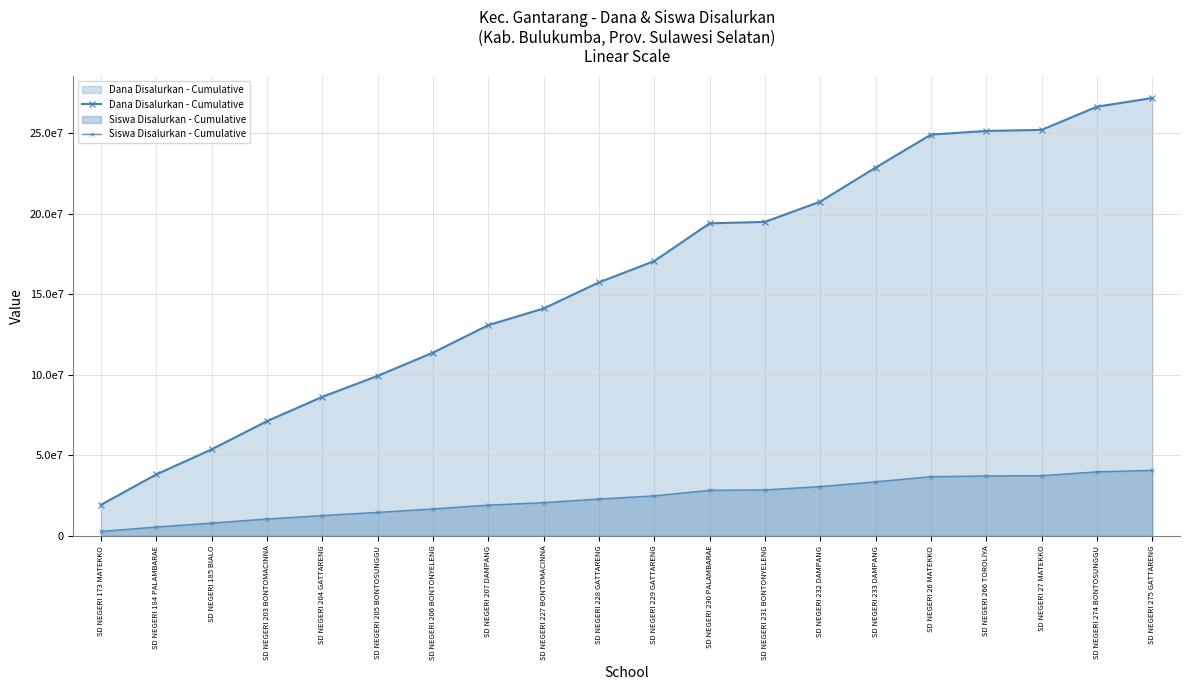

Which series changed the most between SD NEGERI 173 MATEKKO and SD NEGERI 275 GATTARENG?

Dana Disalurkan - Cumulative